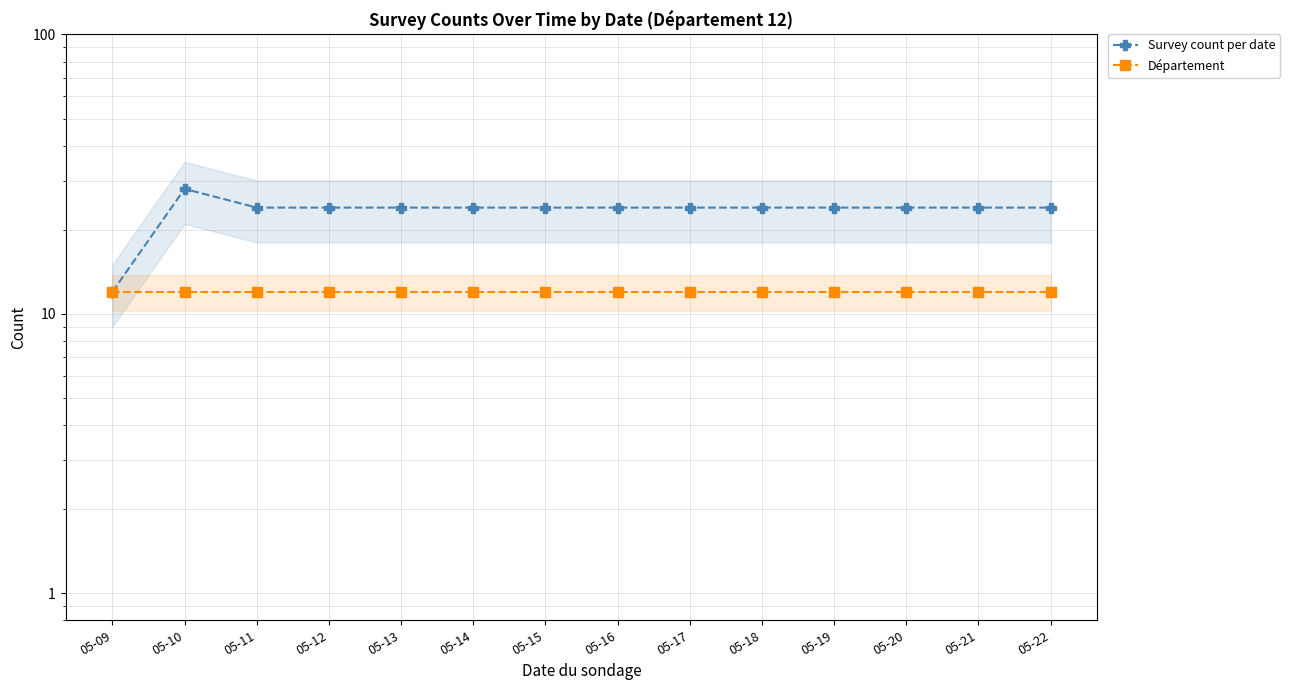

At which label is Département closest to 12?

05-09